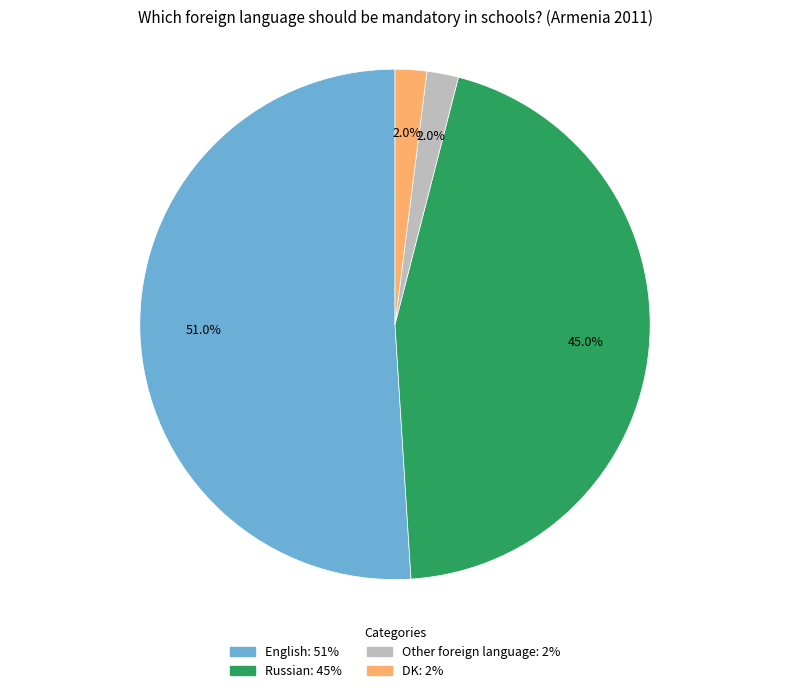

Count the number of slices in the pie.

4